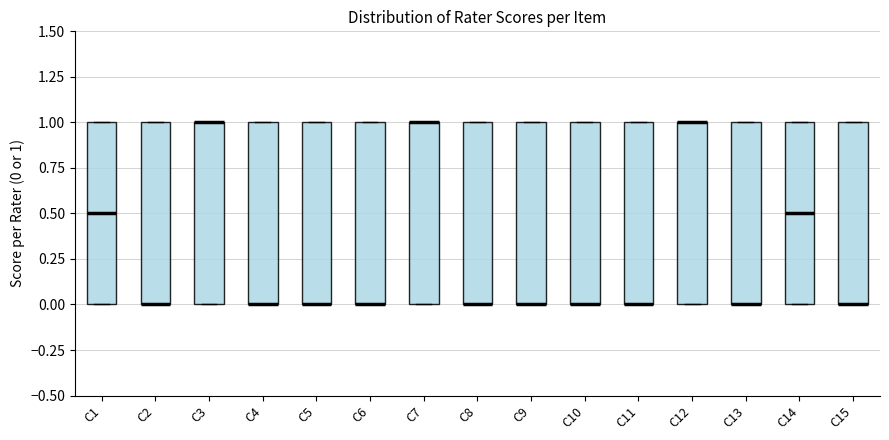

Reading left to right, transcribe this box plot: for each box, give where its median line is, the range the box spans, and where its two whiskers end, as read against the y-axis. The values are not printed on the chart, so give them approximately, as read against the axis.

C1: median 0.5, box 0.0 to 1.0, whiskers 0.0 to 1.0
C2: median 0.0 (drawn on the box's lower edge), box 0.0 to 1.0, whiskers 0.0 to 1.0
C3: median 1.0 (drawn on the box's upper edge), box 0.0 to 1.0, whiskers 0.0 to 1.0
C4: median 0.0 (drawn on the box's lower edge), box 0.0 to 1.0, whiskers 0.0 to 1.0
C5: median 0.0 (drawn on the box's lower edge), box 0.0 to 1.0, whiskers 0.0 to 1.0
C6: median 0.0 (drawn on the box's lower edge), box 0.0 to 1.0, whiskers 0.0 to 1.0
C7: median 1.0 (drawn on the box's upper edge), box 0.0 to 1.0, whiskers 0.0 to 1.0
C8: median 0.0 (drawn on the box's lower edge), box 0.0 to 1.0, whiskers 0.0 to 1.0
C9: median 0.0 (drawn on the box's lower edge), box 0.0 to 1.0, whiskers 0.0 to 1.0
C10: median 0.0 (drawn on the box's lower edge), box 0.0 to 1.0, whiskers 0.0 to 1.0
C11: median 0.0 (drawn on the box's lower edge), box 0.0 to 1.0, whiskers 0.0 to 1.0
C12: median 1.0 (drawn on the box's upper edge), box 0.0 to 1.0, whiskers 0.0 to 1.0
C13: median 0.0 (drawn on the box's lower edge), box 0.0 to 1.0, whiskers 0.0 to 1.0
C14: median 0.5, box 0.0 to 1.0, whiskers 0.0 to 1.0
C15: median 0.0 (drawn on the box's lower edge), box 0.0 to 1.0, whiskers 0.0 to 1.0